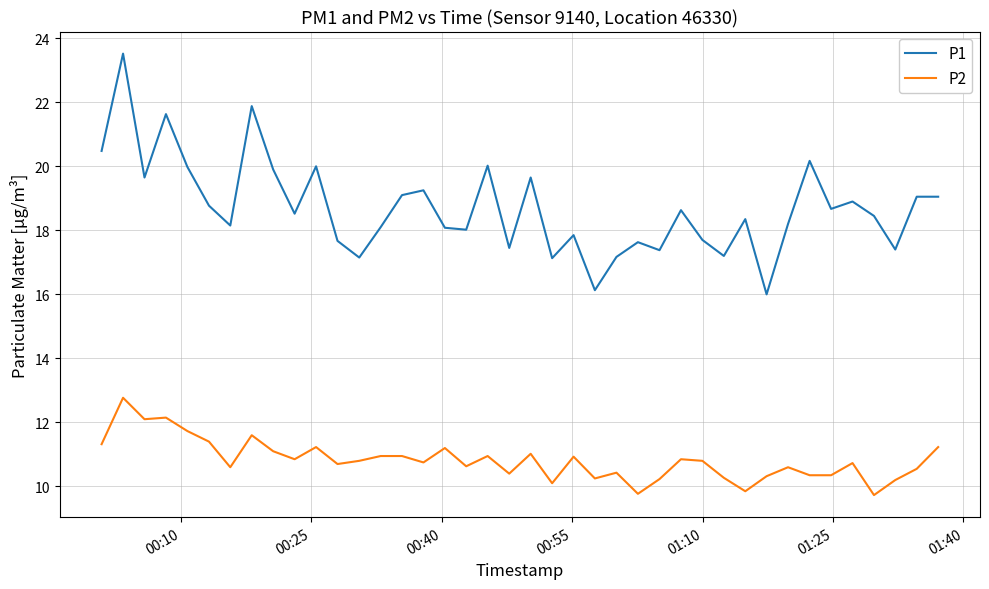

Which series has the widest spread of values?

P1